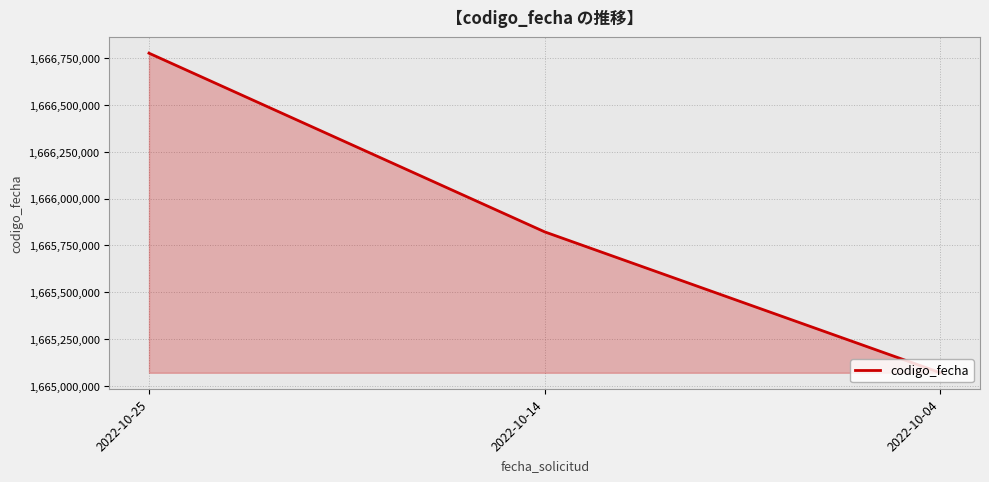

What is the difference between the values at 2022-10-25 and 2022-10-04?

1705795